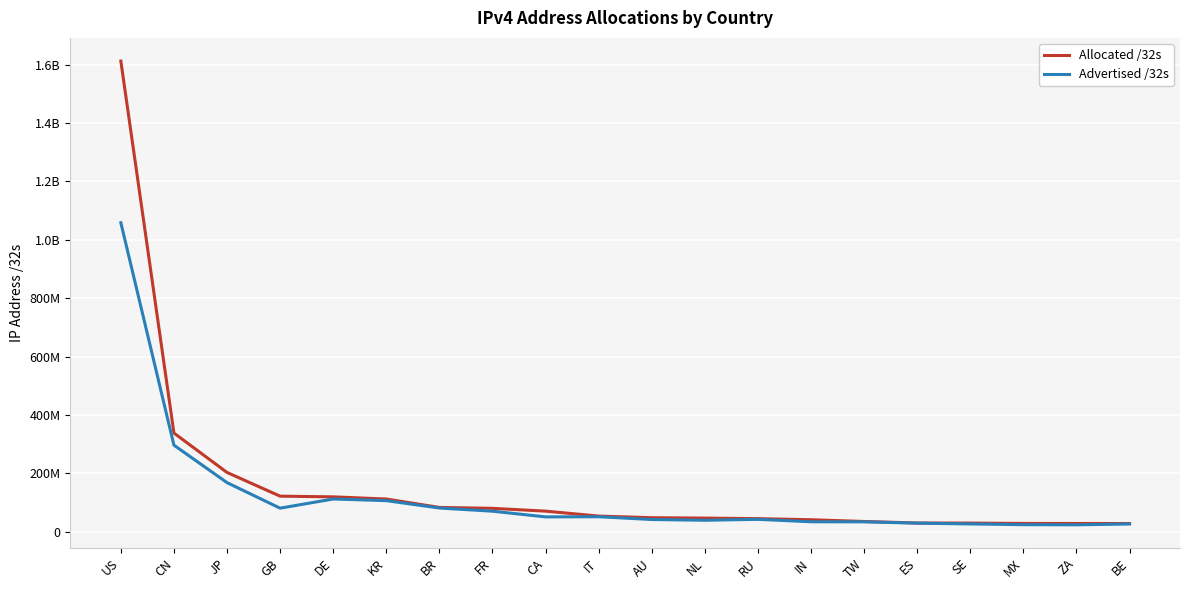

What is the value of the Advertised /32s point at the 13th from the left?

42860288